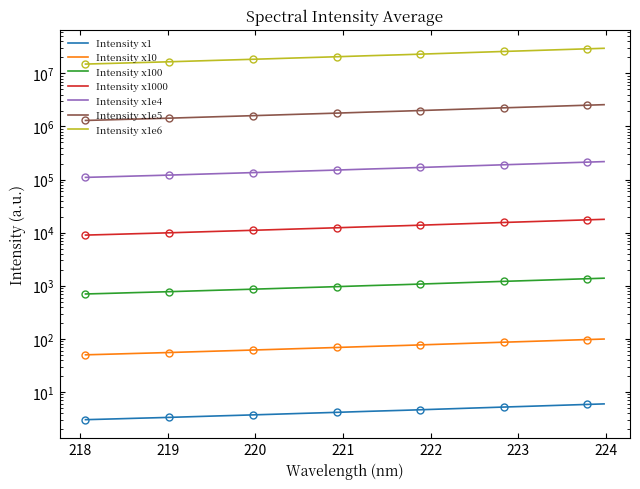

The y series shows 37155391.4 at 28. True or false?

False